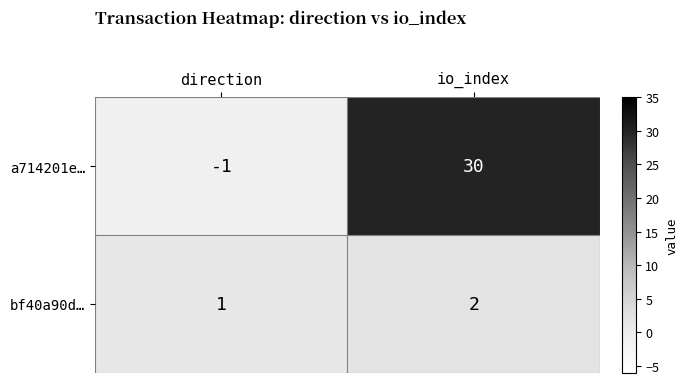

At which category does the chart reach its peak across all series?

io_index